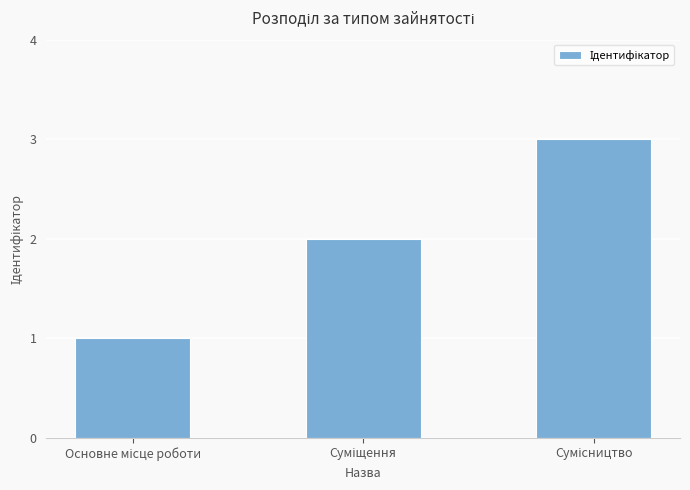

What is the sum of all values?

6